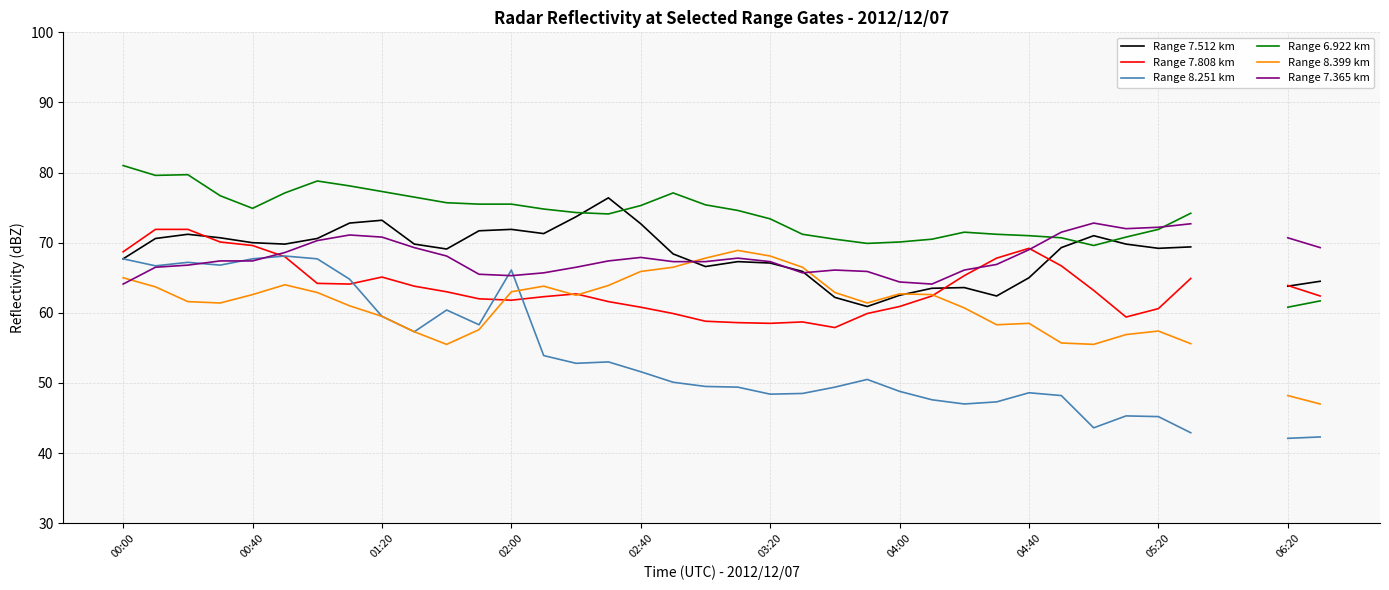

What are all the series names shown in the legend?

Range 7.512 km, Range 7.808 km, Range 8.251 km, Range 6.922 km, Range 8.399 km, Range 7.365 km